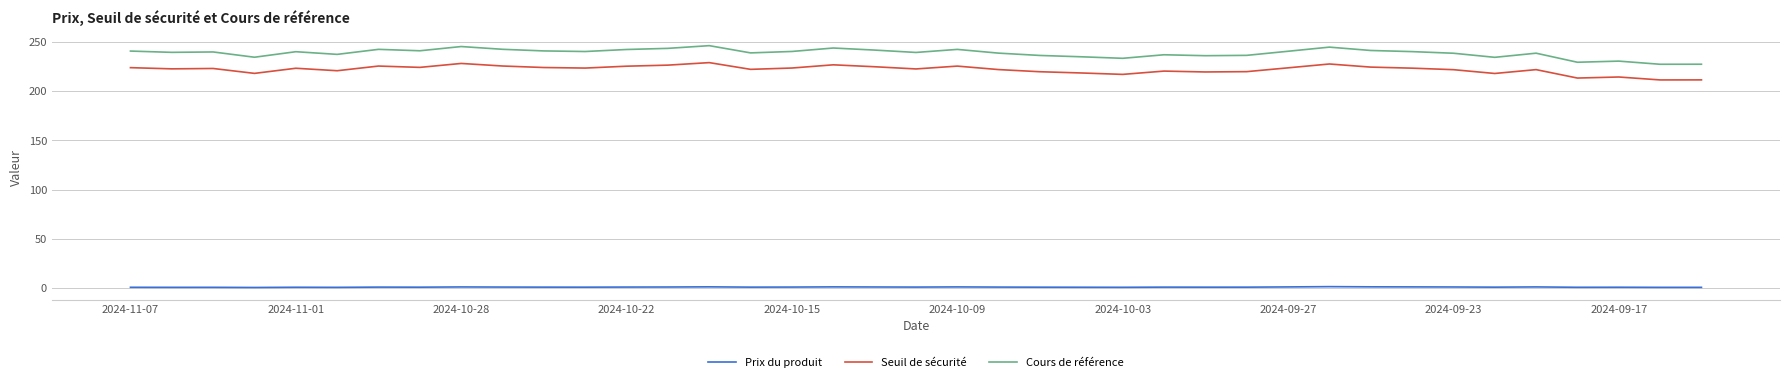

Rank the series by their maximum value, from highest to lowest.

Cours de référence, Seuil de sécurité, Prix du produit